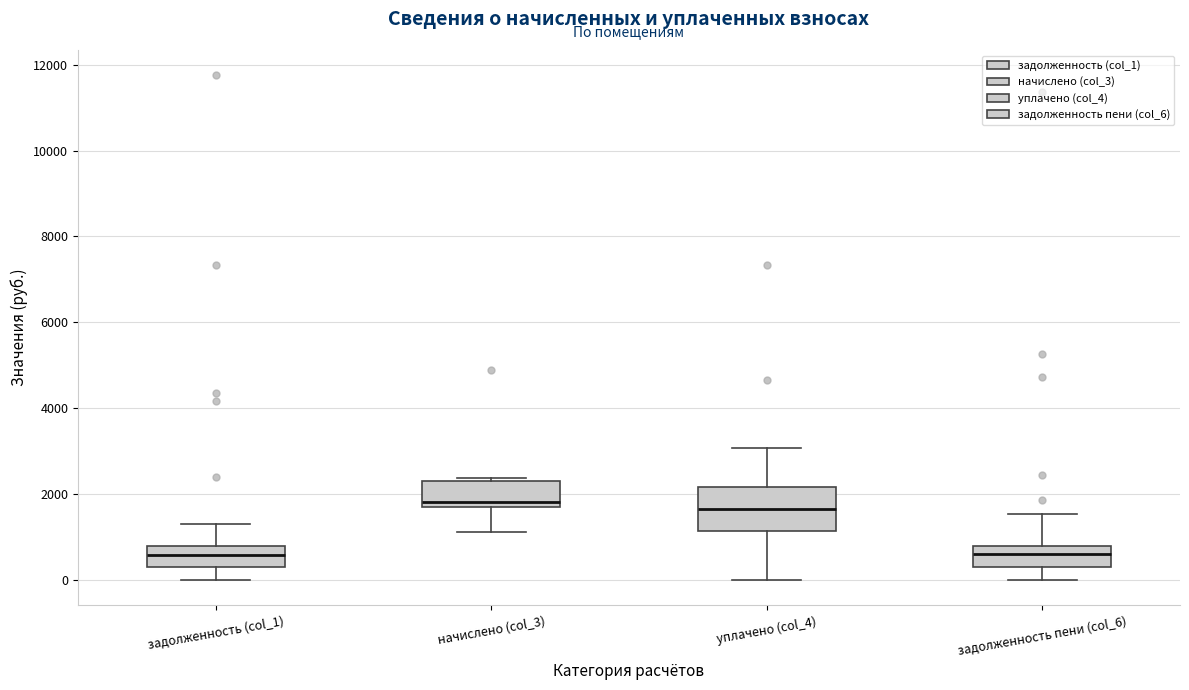

Where does the upper whisker of the box for уплачено (col_4) end on the y-axis? The values are not printed on the chart, so give them approximately, as read against the axis.

3000